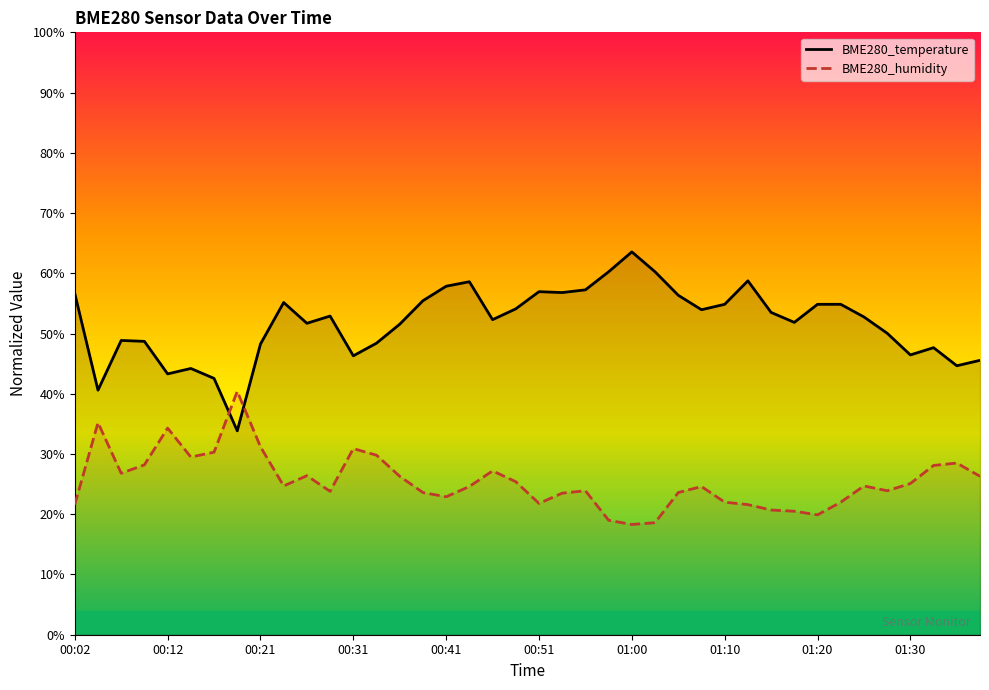

Between 25 and 39, which series saw the biggest shift?

BME280_temperature